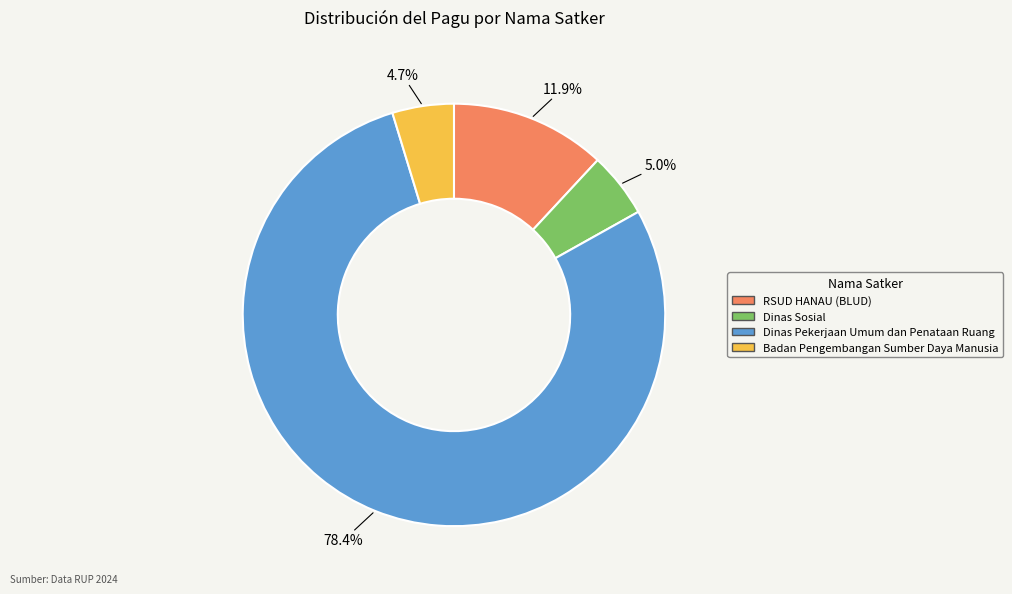

Is there any slice that represents more than half of the pie?

Yes